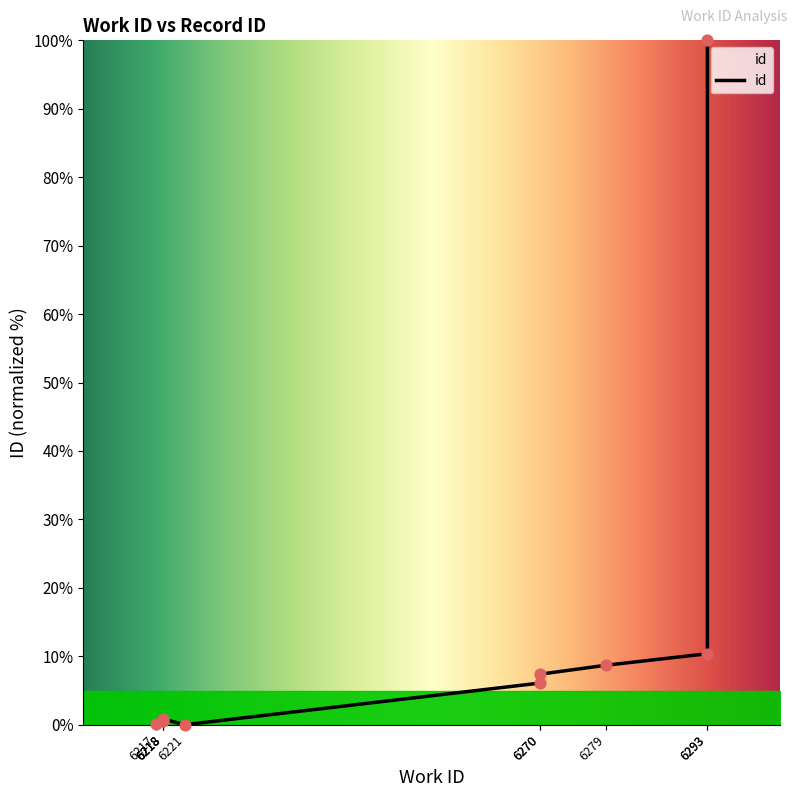

What is the change in value from 6217 to 6218?

+0.4